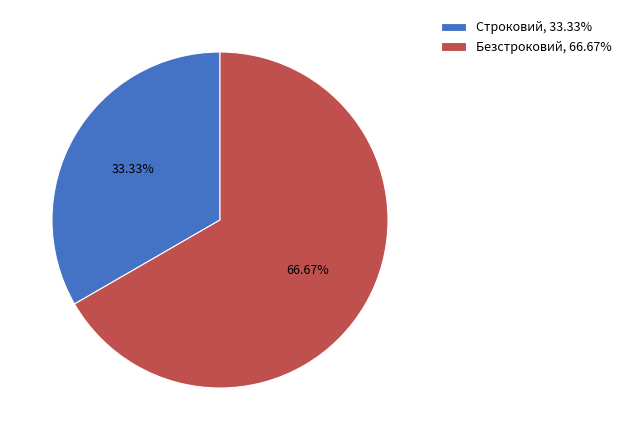

To the nearest percent, what is the difference between the Безстроковий and Строковий slice percentages?

33%